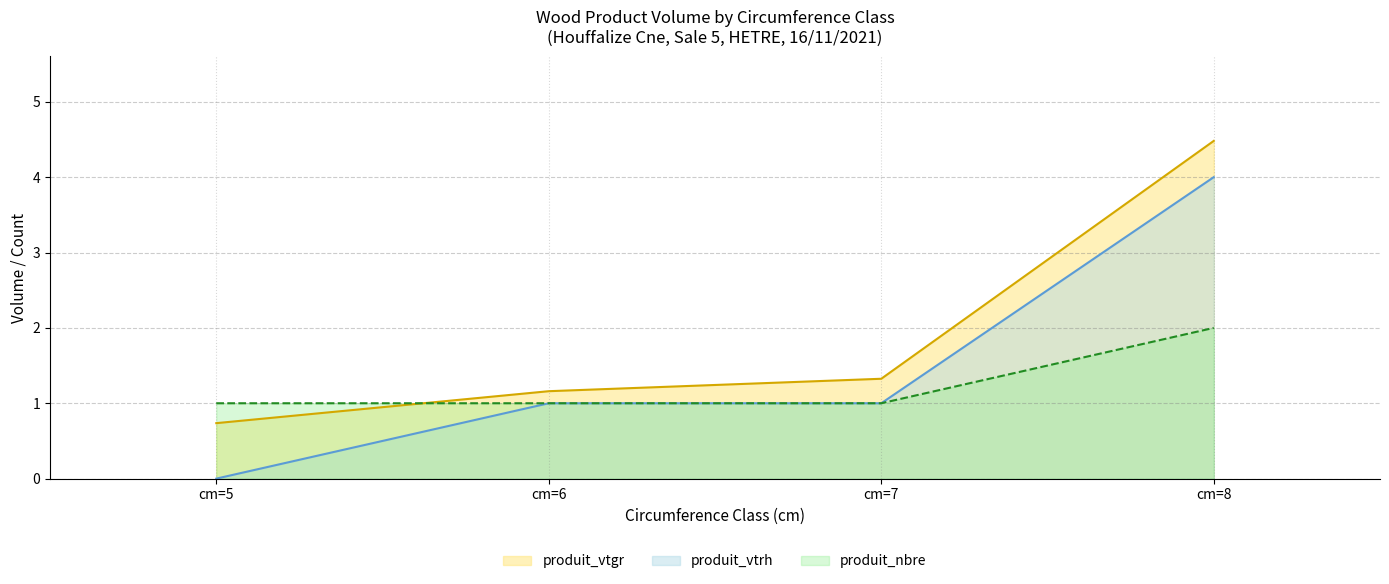

True or false: produit_vtgr has more than 1 interior local peaks.

False